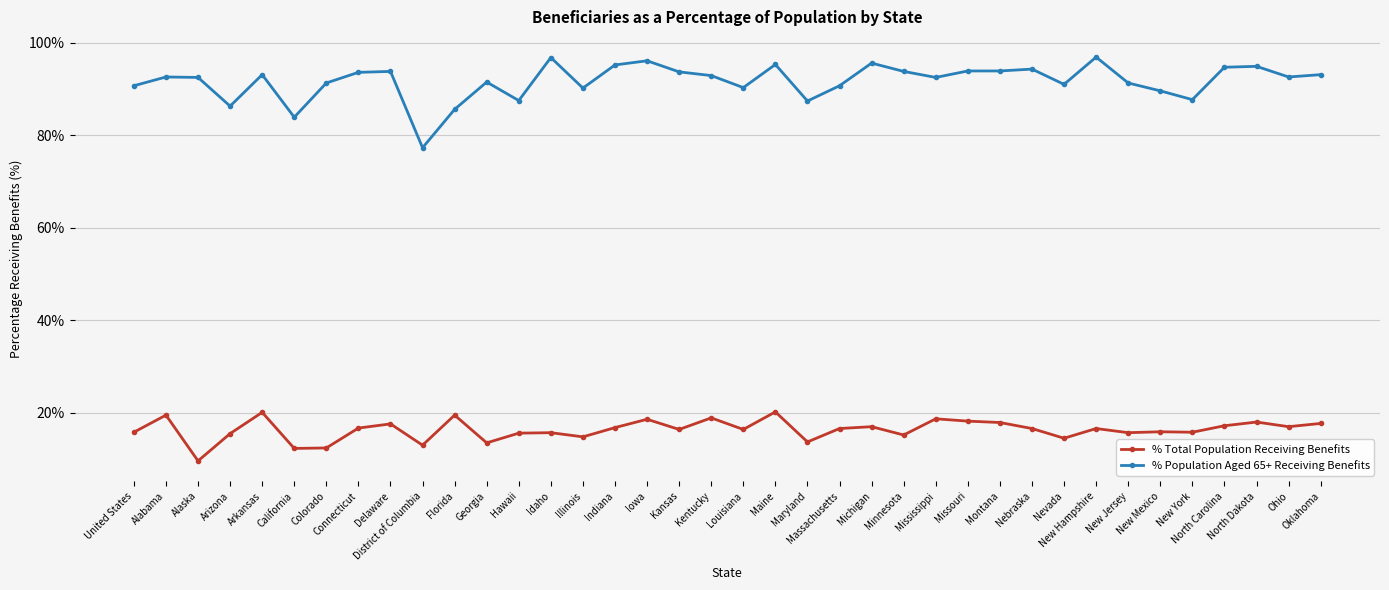

At which category does % Total Population Receiving Benefits reach its first local valley?

Alaska